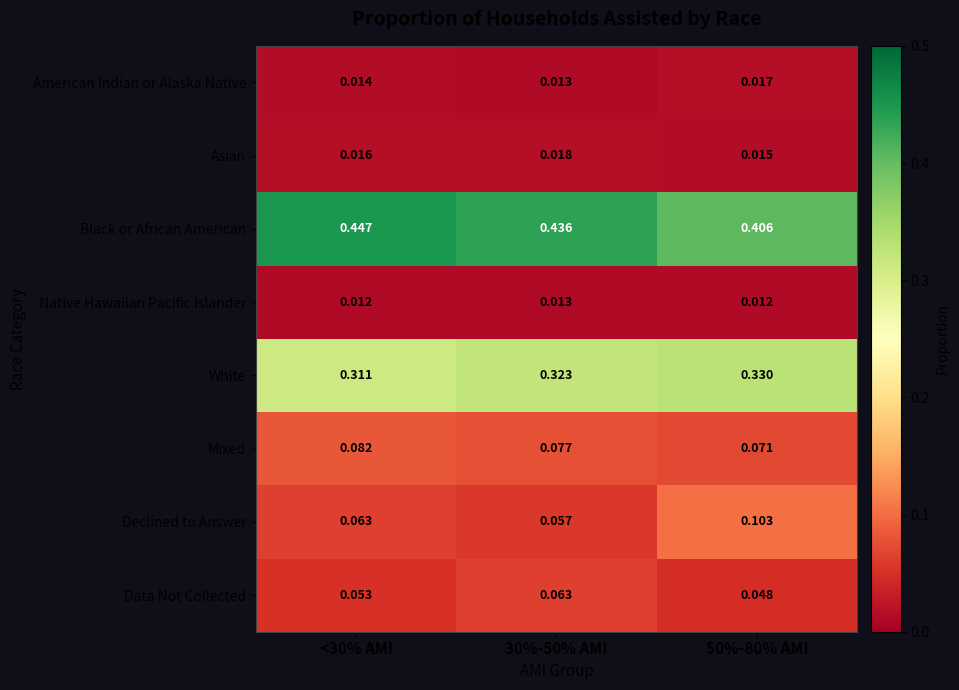

At which category is the sum across all series the highest?

50%-80% AMI